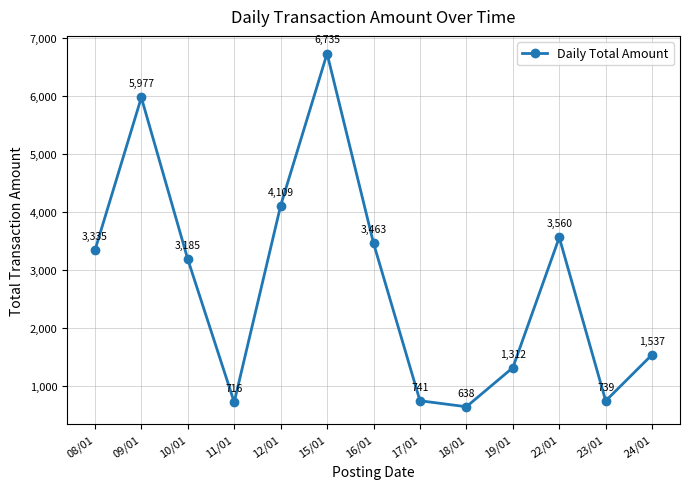

How many data points are less than 3184?

6